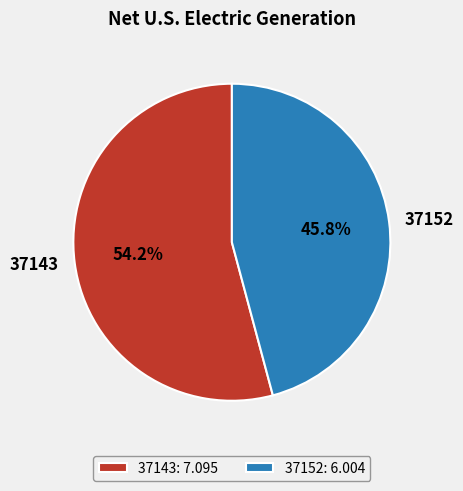

Does any single category account for the majority?

Yes